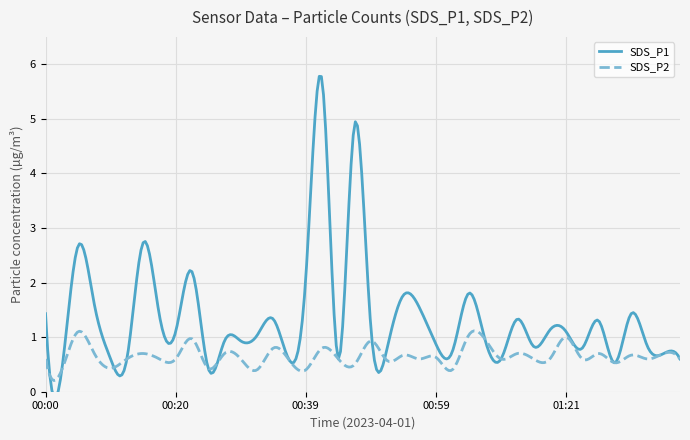

What is the sum of all SDS_P1 values?

54.1